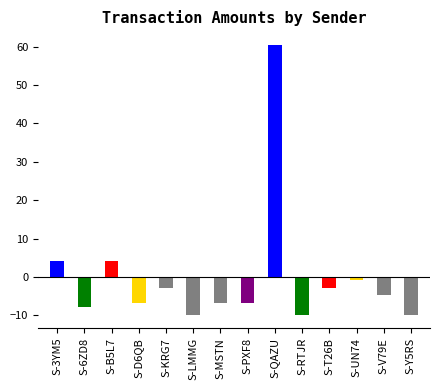

What is the sum of the values at S-V79E and S-KRG7?

-7.6